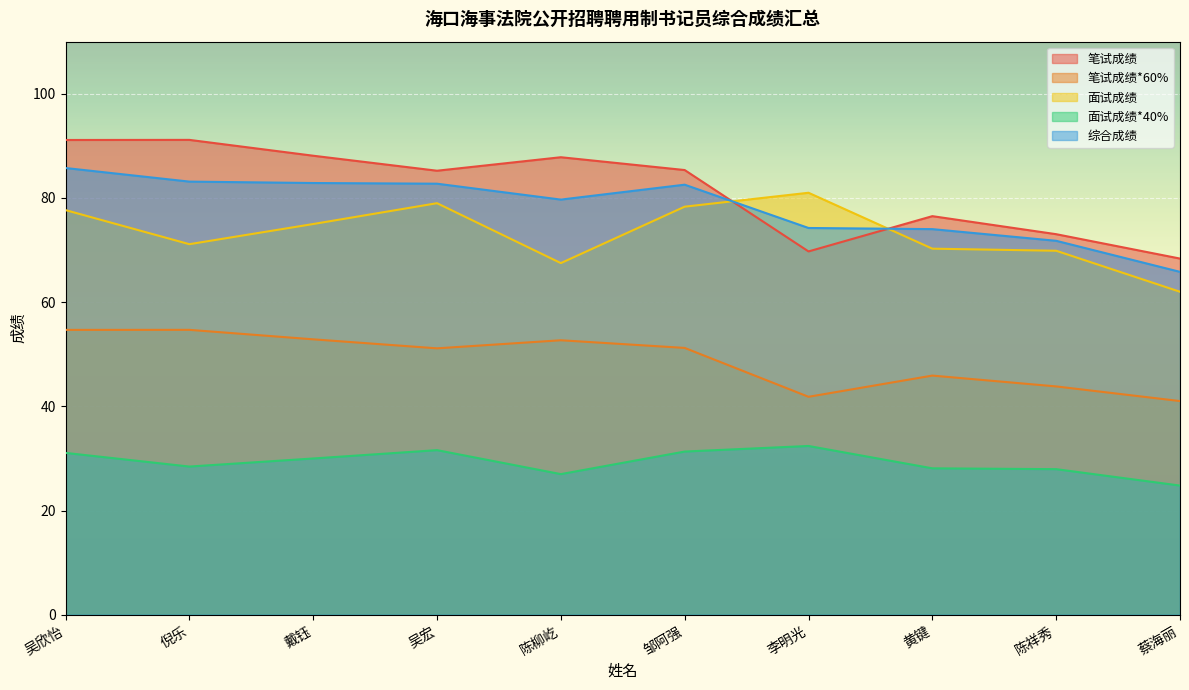

Is it true that 面试成绩*40% equals 43.1 at 邹阿强?

False